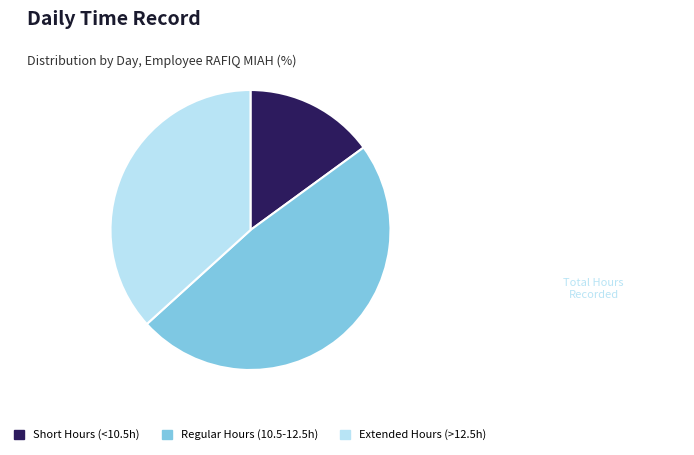

Is there any slice that represents more than half of the pie?

No